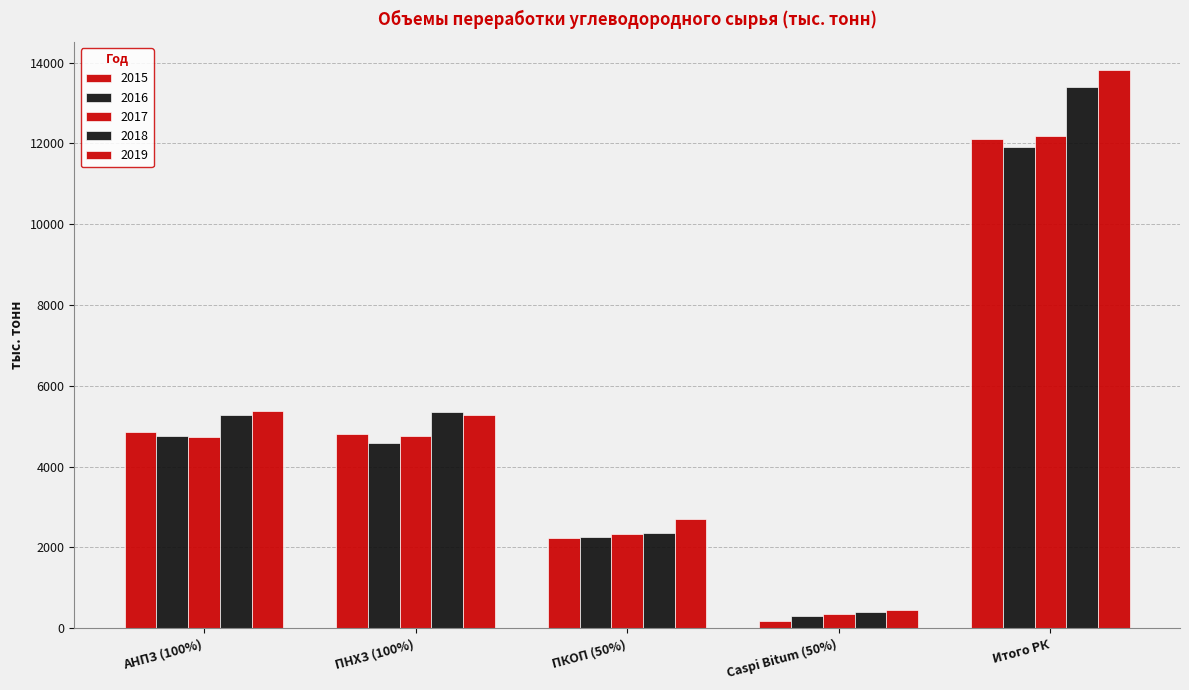

Are the bars grouped side by side (vs. stacked)?

Yes